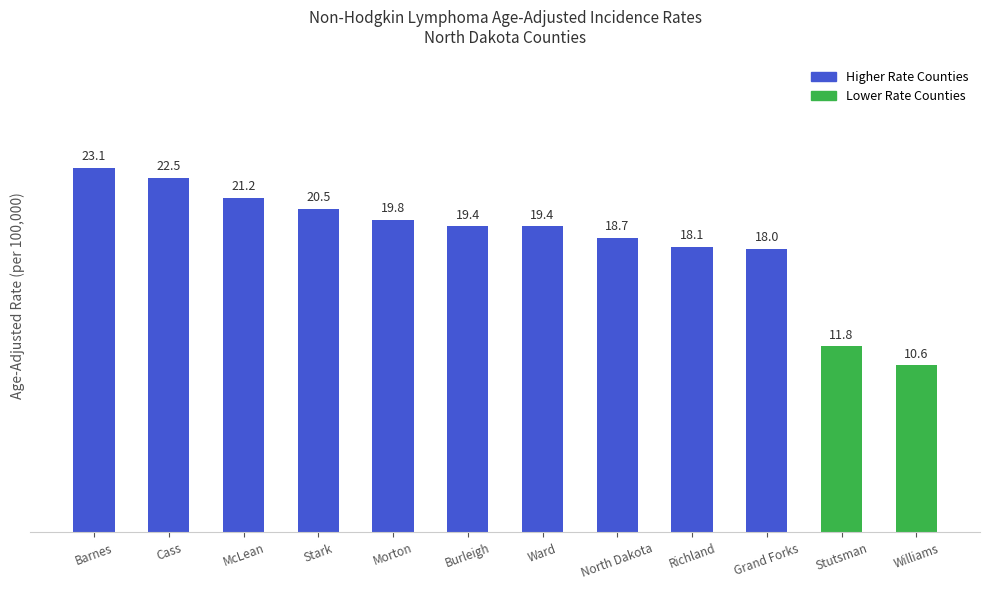

What is the sum of all values?

223.1